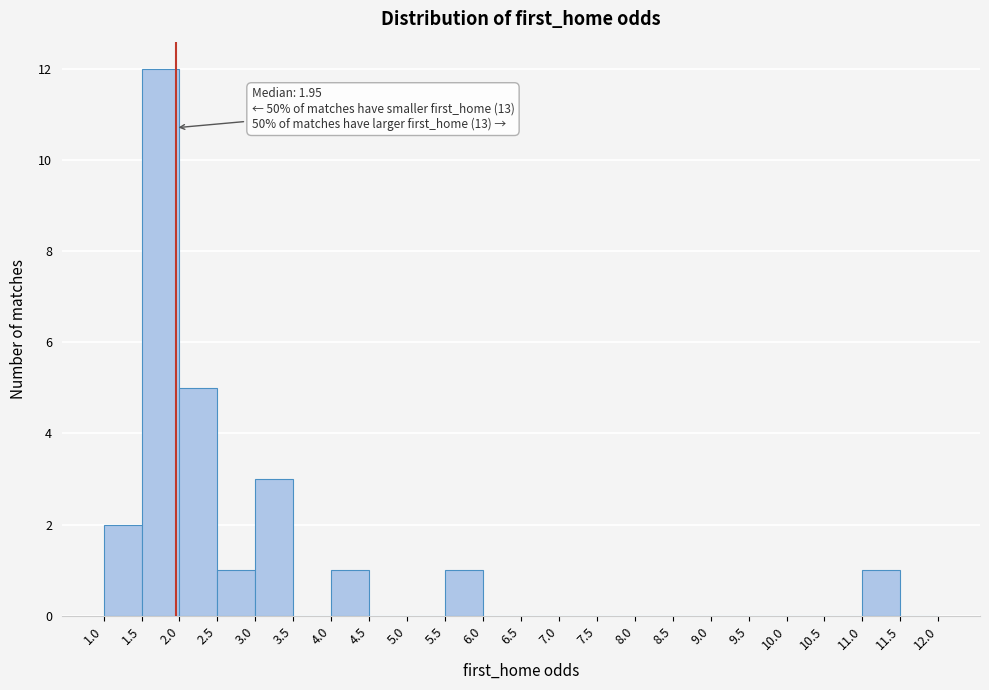

Over which range of the x-axis is the bar tallest?

1.5 to 2.0